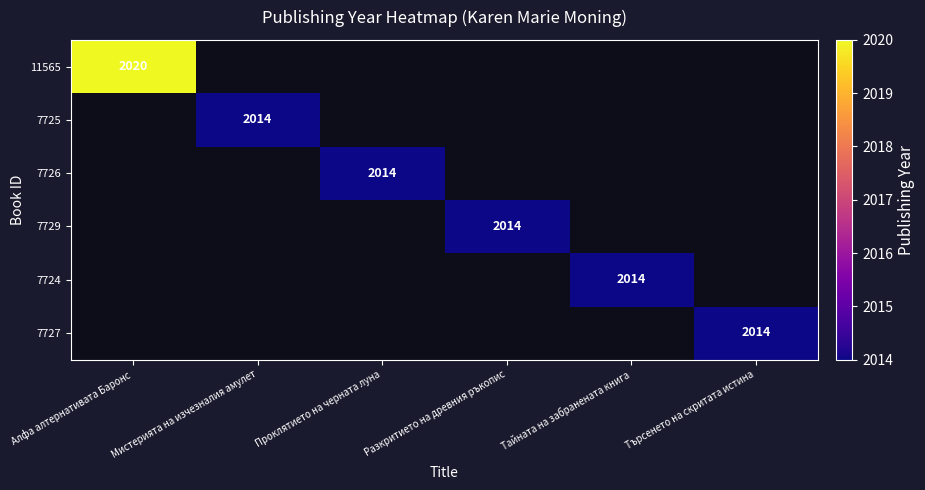

Which has a higher value, Проклятието на черната луна or Тайната на забранената книга?

Тайната на забранената книга